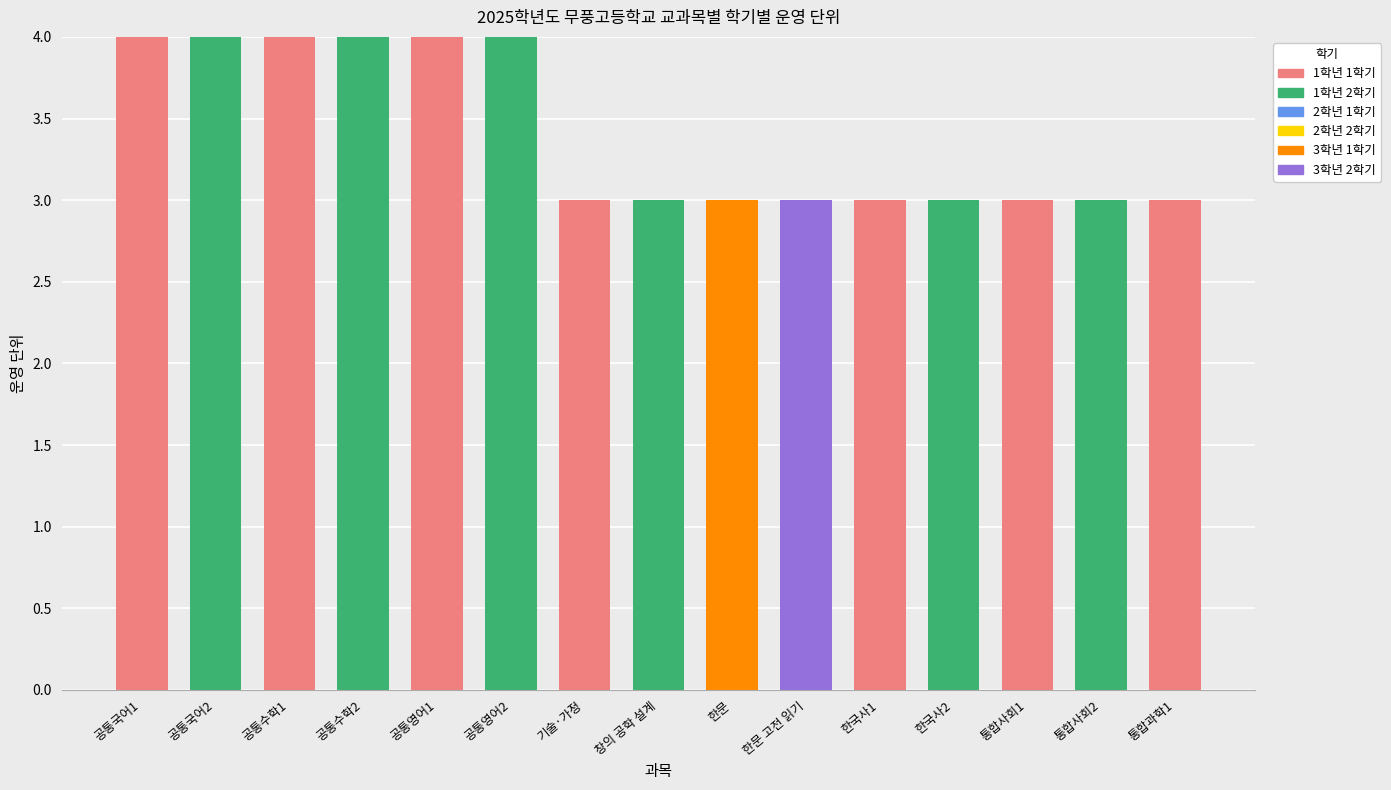

Is it true that 1학년 1학기 equals 4 at 공통영어1?

True